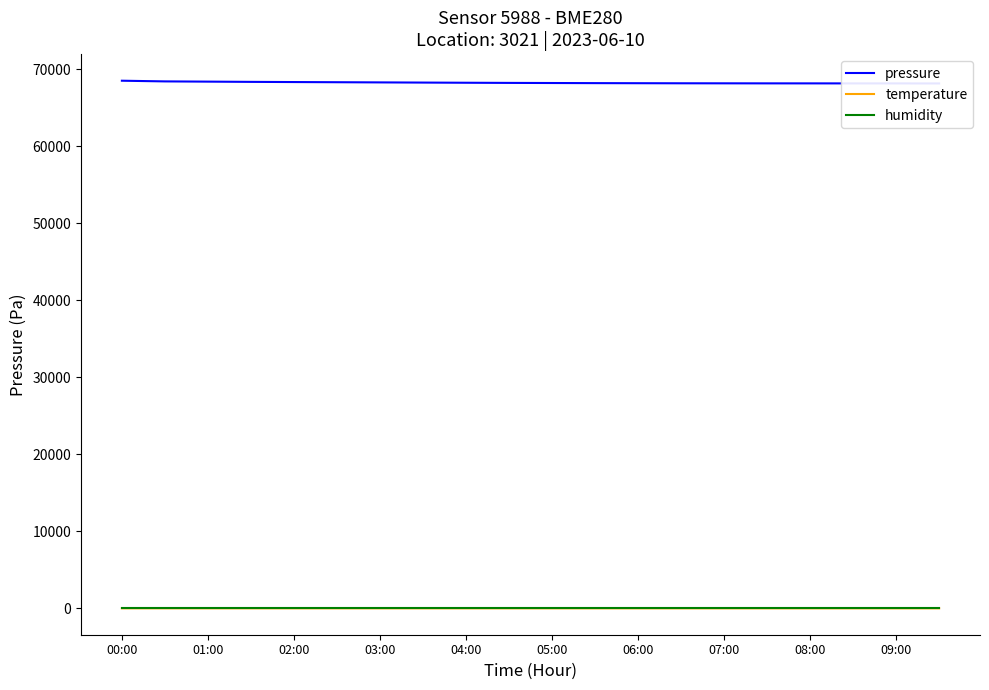

Where is temperature nearest to the value 18?

05:00